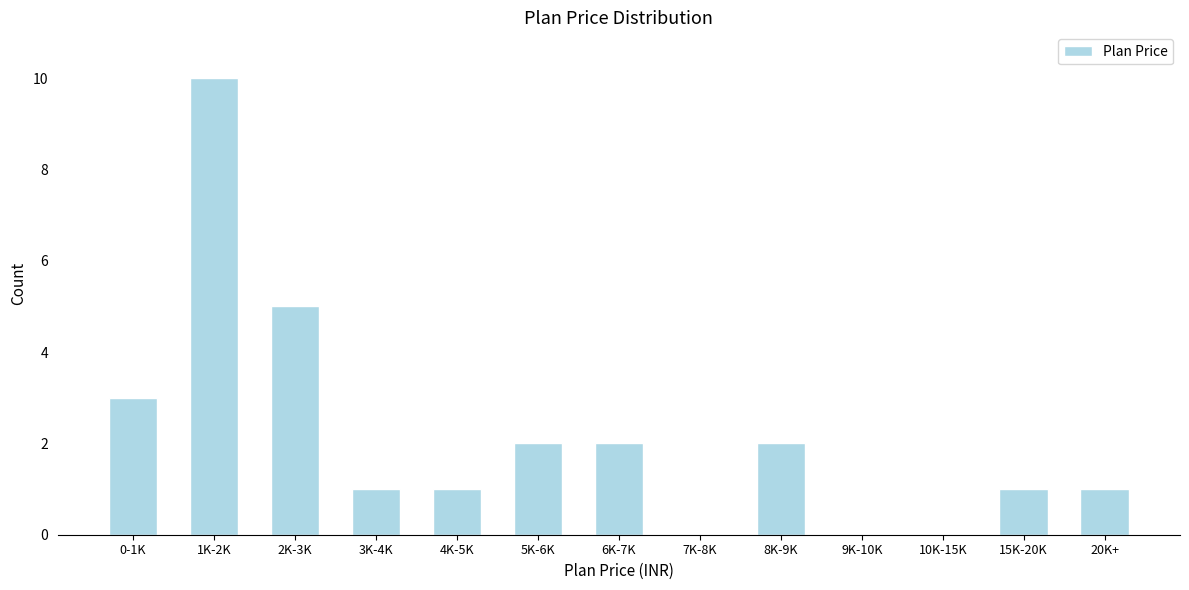

Reading right to left, extract all data points from this chart.

20K+=1	15K-20K=1	10K-15K=0	9K-10K=0	8K-9K=2	7K-8K=0	6K-7K=2	5K-6K=2	4K-5K=1	3K-4K=1	2K-3K=5	1K-2K=10	0-1K=3